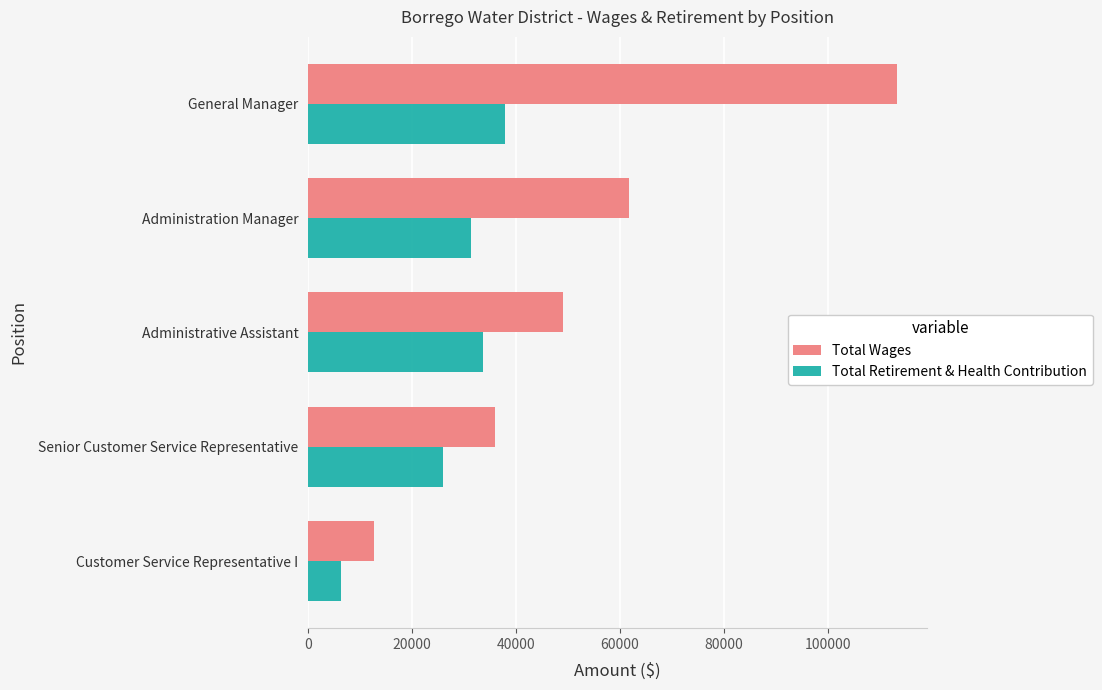

What is the sum of all Total Retirement & Health Contribution values?

135207